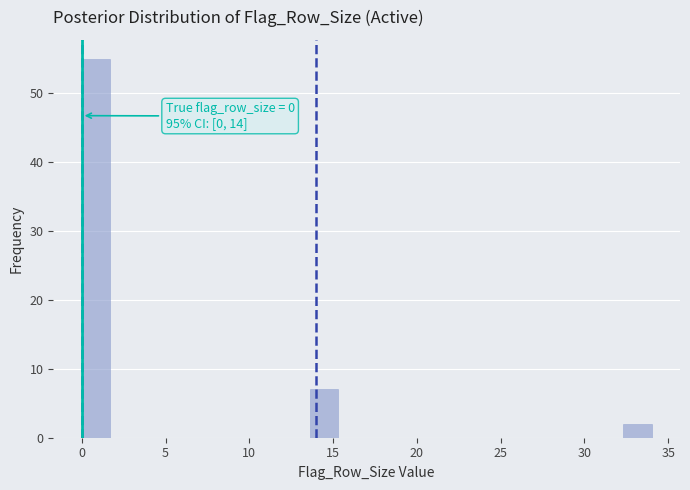

Read against the x-axis, roughly where is the centre of the tallest bar?

1.0